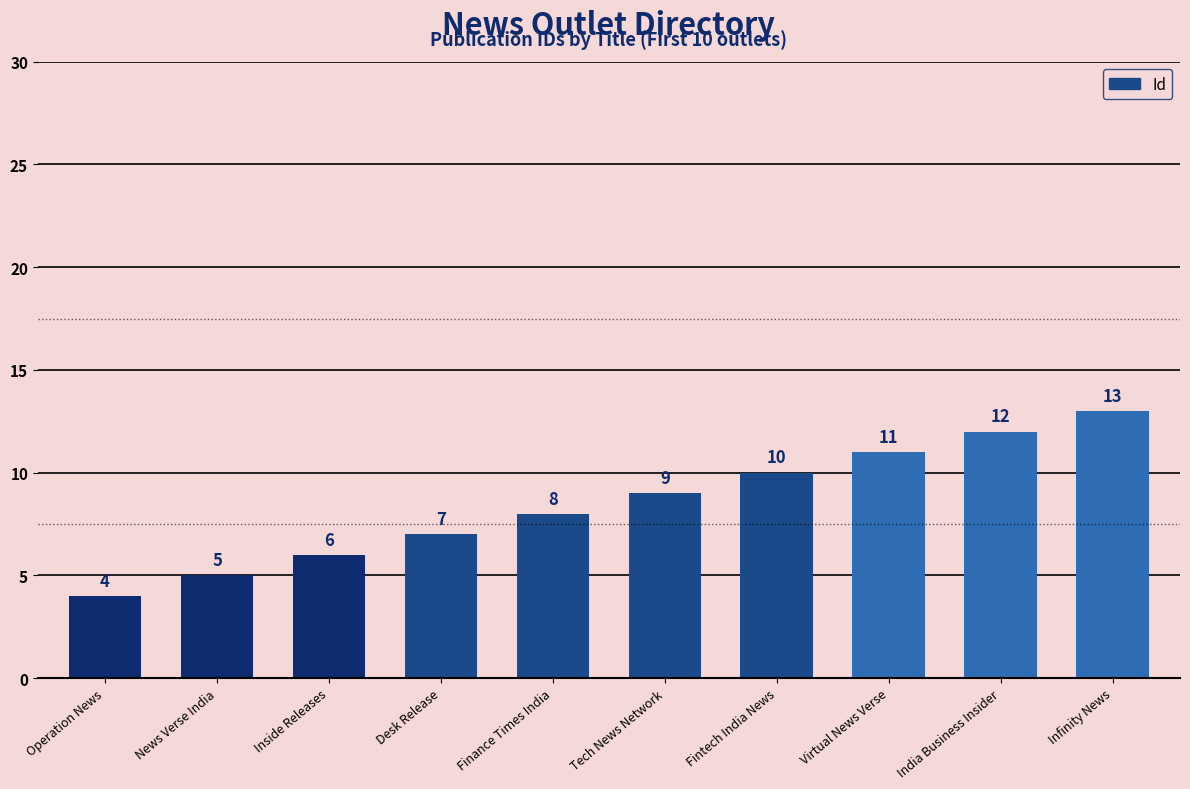

The value at Virtual News Verse is 6. True or false?

False